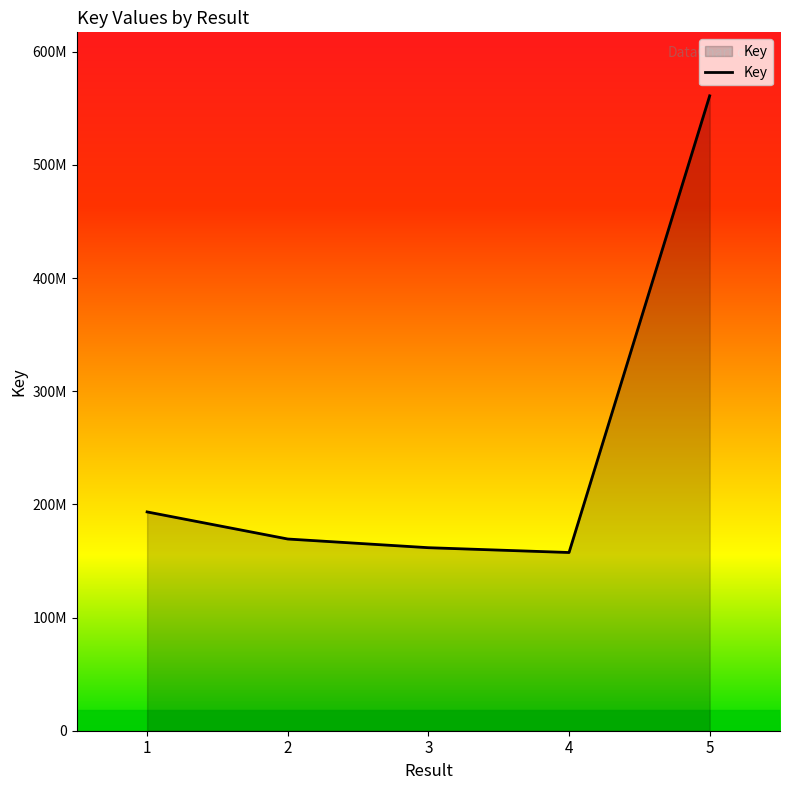

Does the chart have visible grid lines?

No